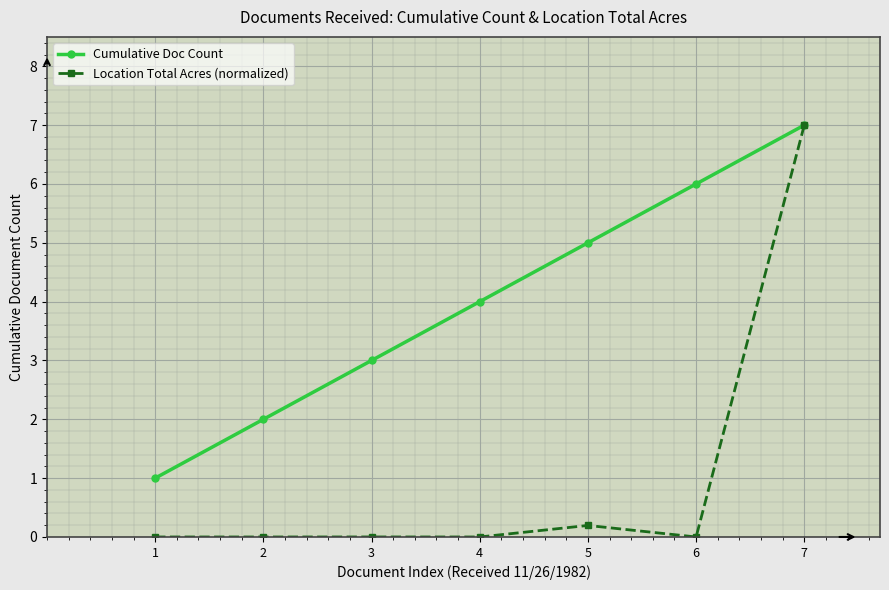

What is the average value of the Location Total Acres (normalized) series?

1.0